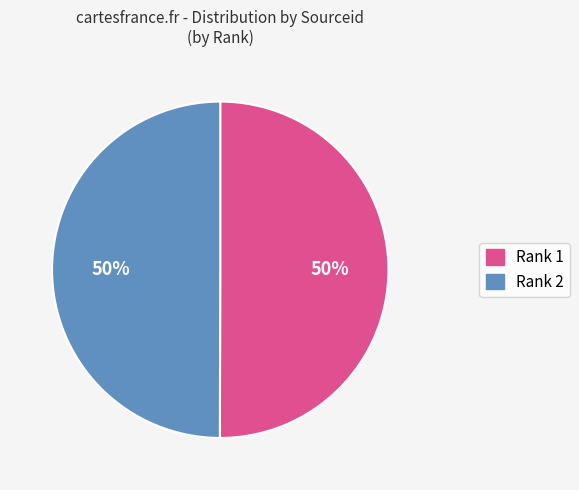

To the nearest percent, what is the average slice percentage?

50%